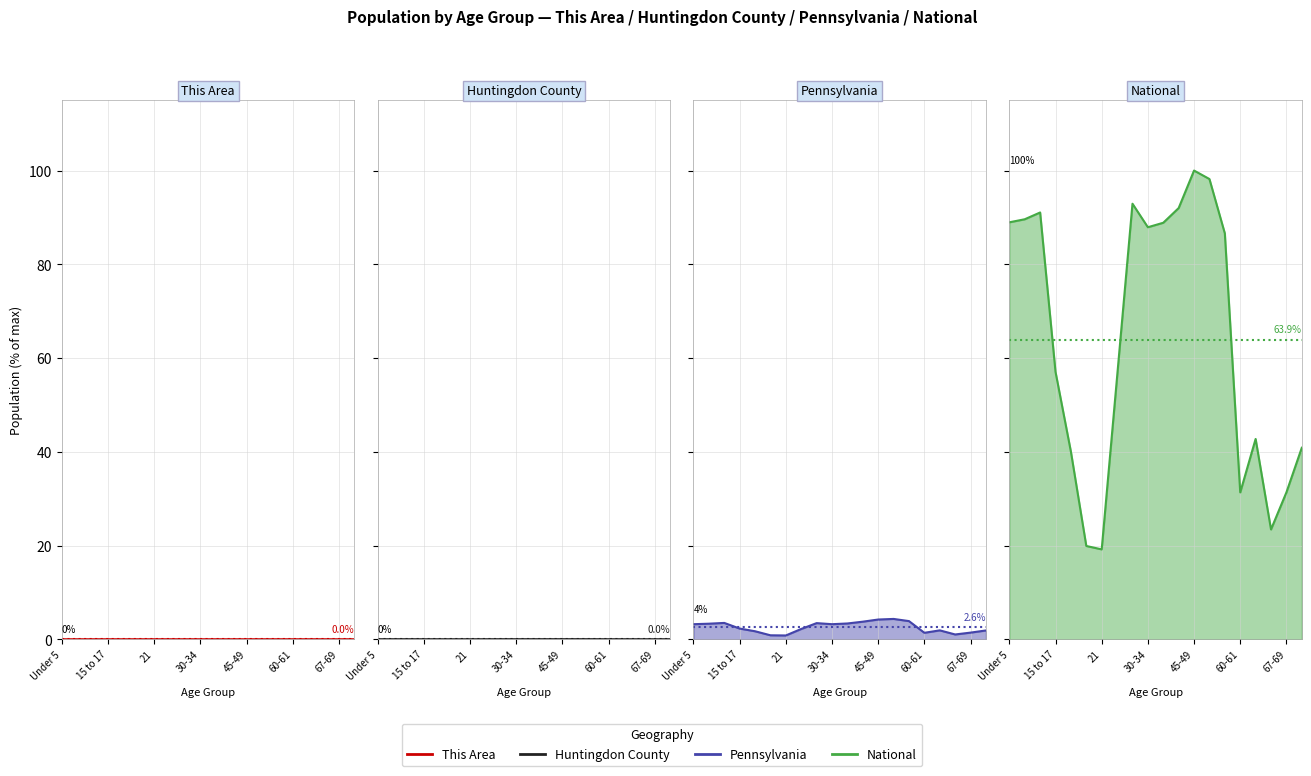

What is the maximum value for National?

100.0